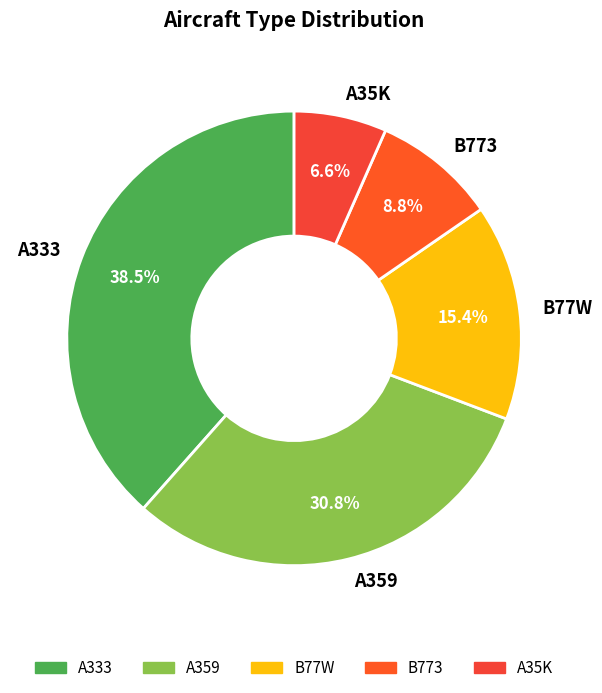

Count the number of slices in the pie.

5